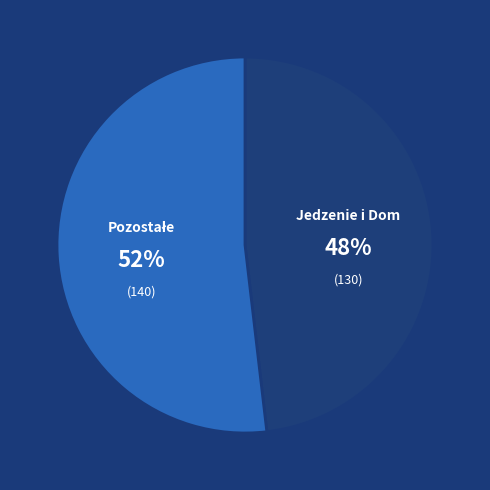

Is there any slice that represents more than half of the pie?

Yes